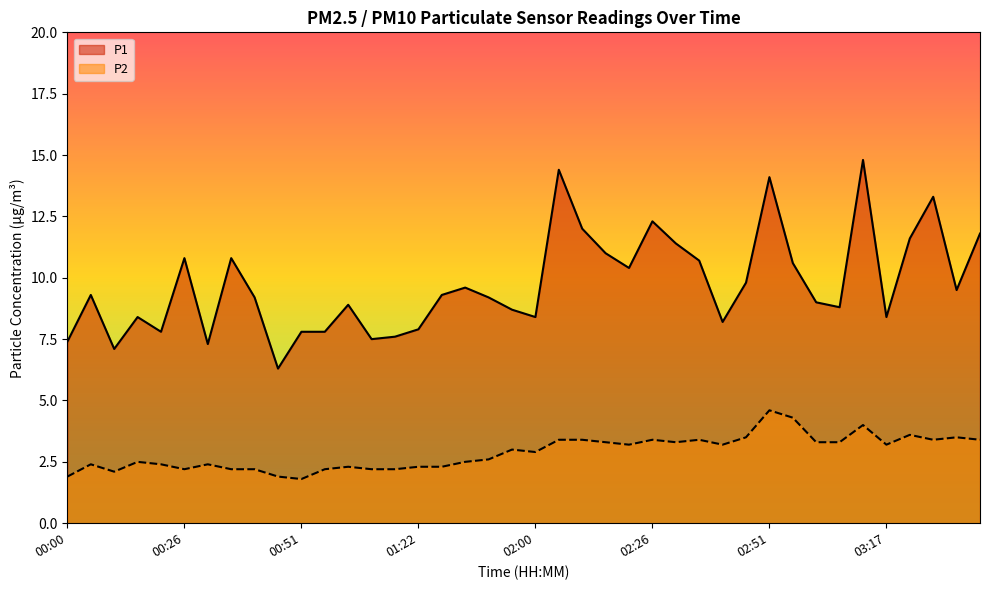

What is the difference between the P2 values at 01:12 and 02:46?

1.3